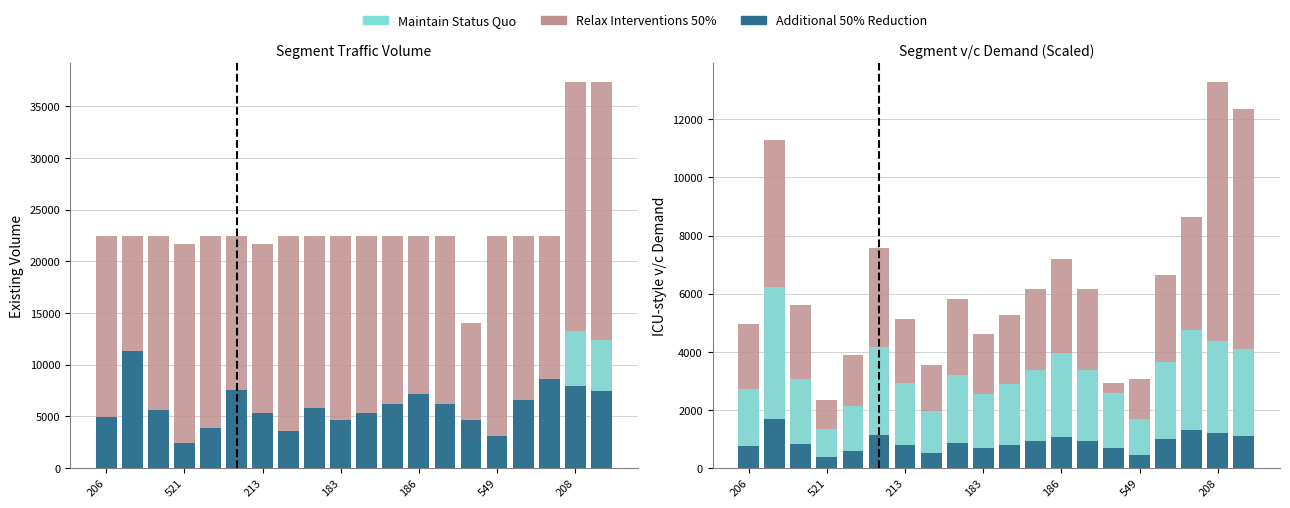

At which label is Updated Capacity closest to 7809?

549